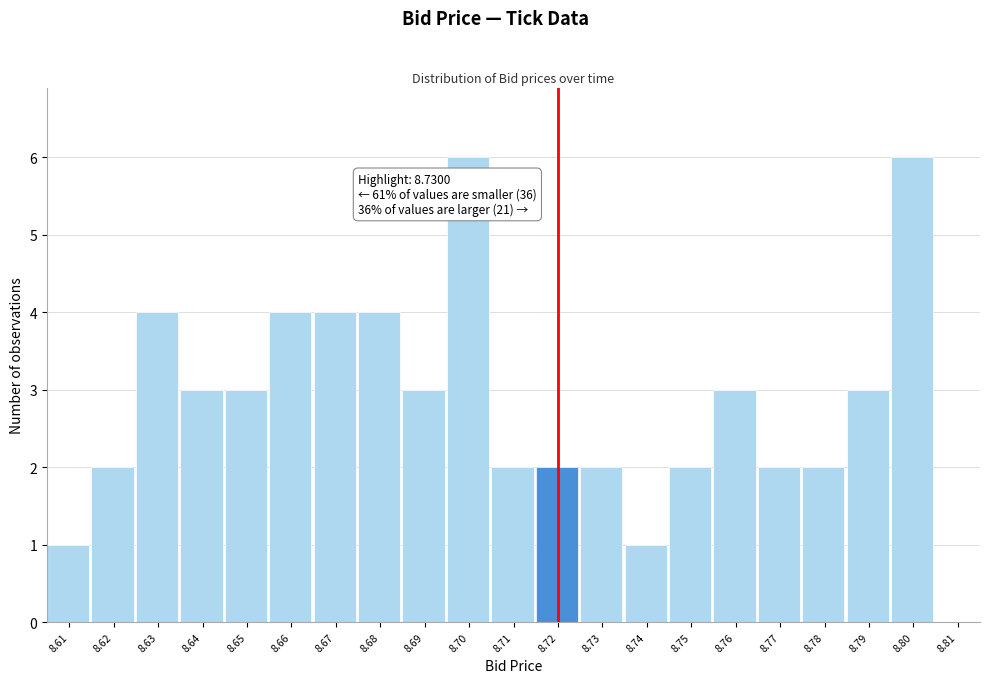

Reading left to right, list all the values displayed in this chart.

8.61=1	8.62=2	8.63=4	8.64=3	8.65=3	8.66=4	8.67=4	8.68=4	8.69=3	8.70=6	8.71=2	8.72=2	8.73=2	8.74=1	8.75=2	8.76=3	8.77=2	8.78=2	8.79=3	8.80=6	8.81=0